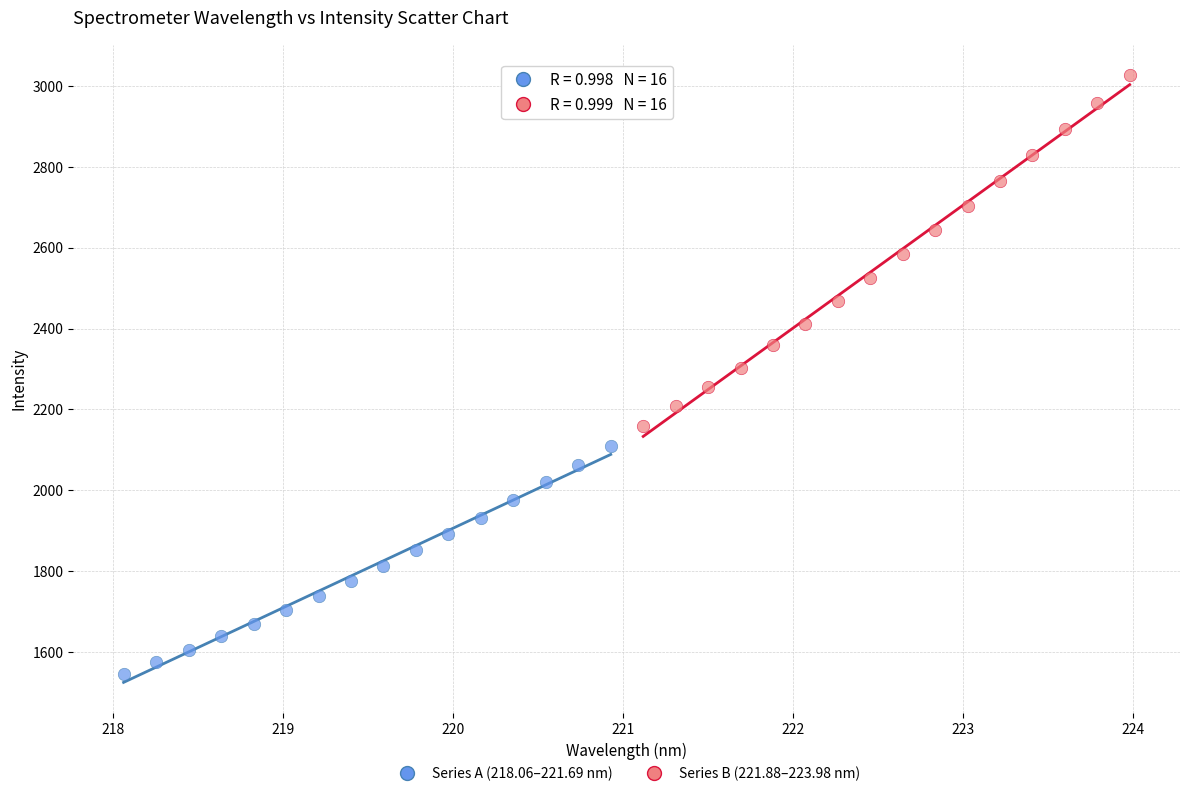

Which series contains the highest Y value?

Series B (221.88–223.98 nm)